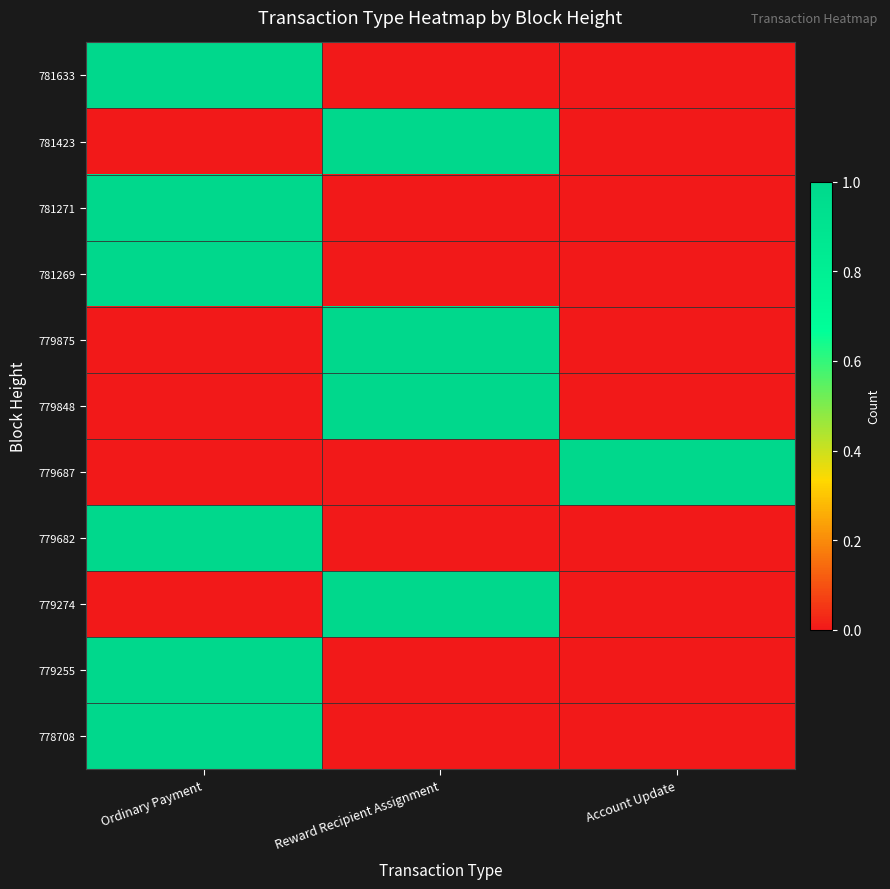

What is the total value across all series at Account Update?

1